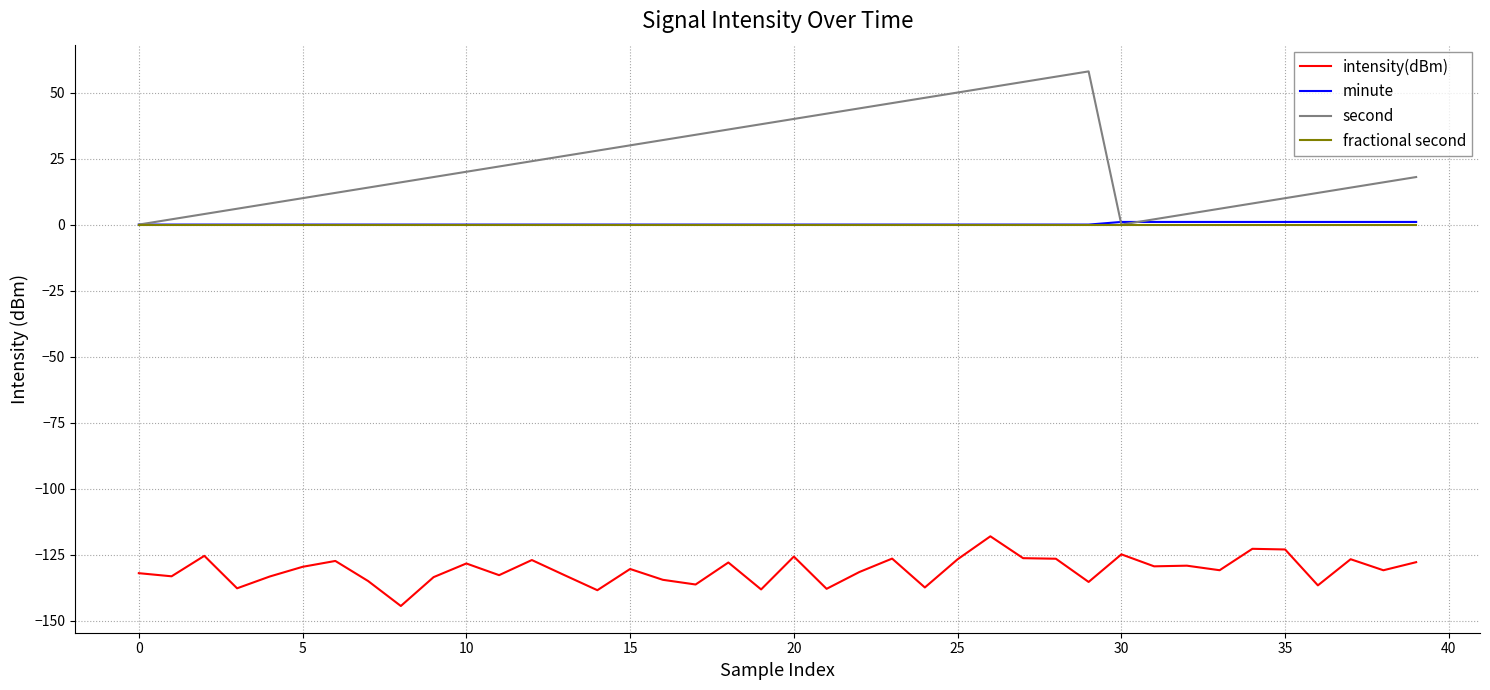

Is this an area chart (filled region under the line)?

No